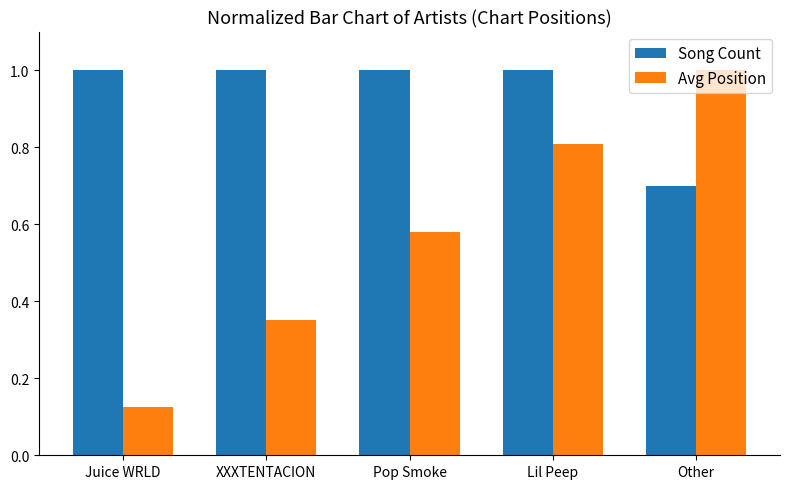

Does the chart contain any negative values?

No